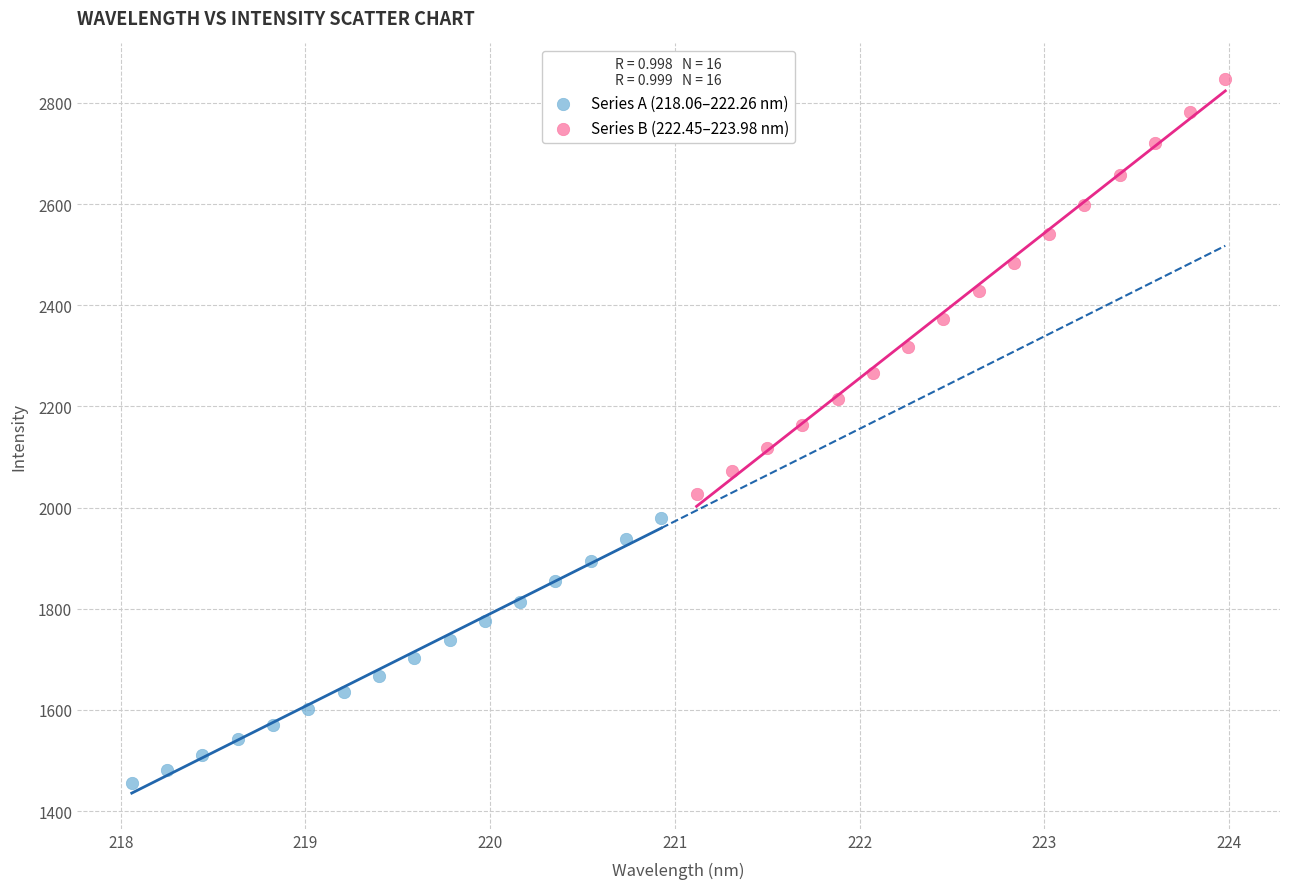

Which series contains the highest Y value?

Series B (222.45–223.98 nm)